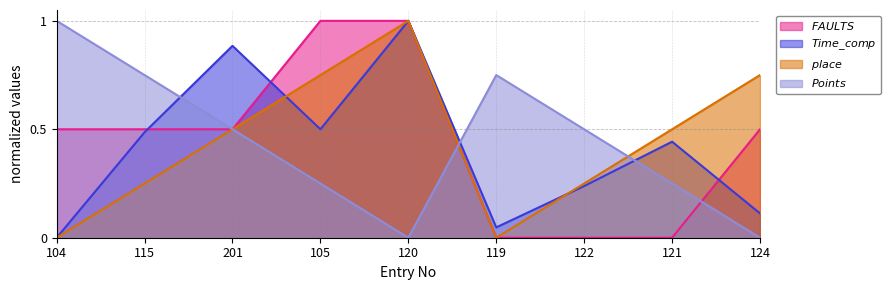

Is it true that place equals 0.8 at 124?

True